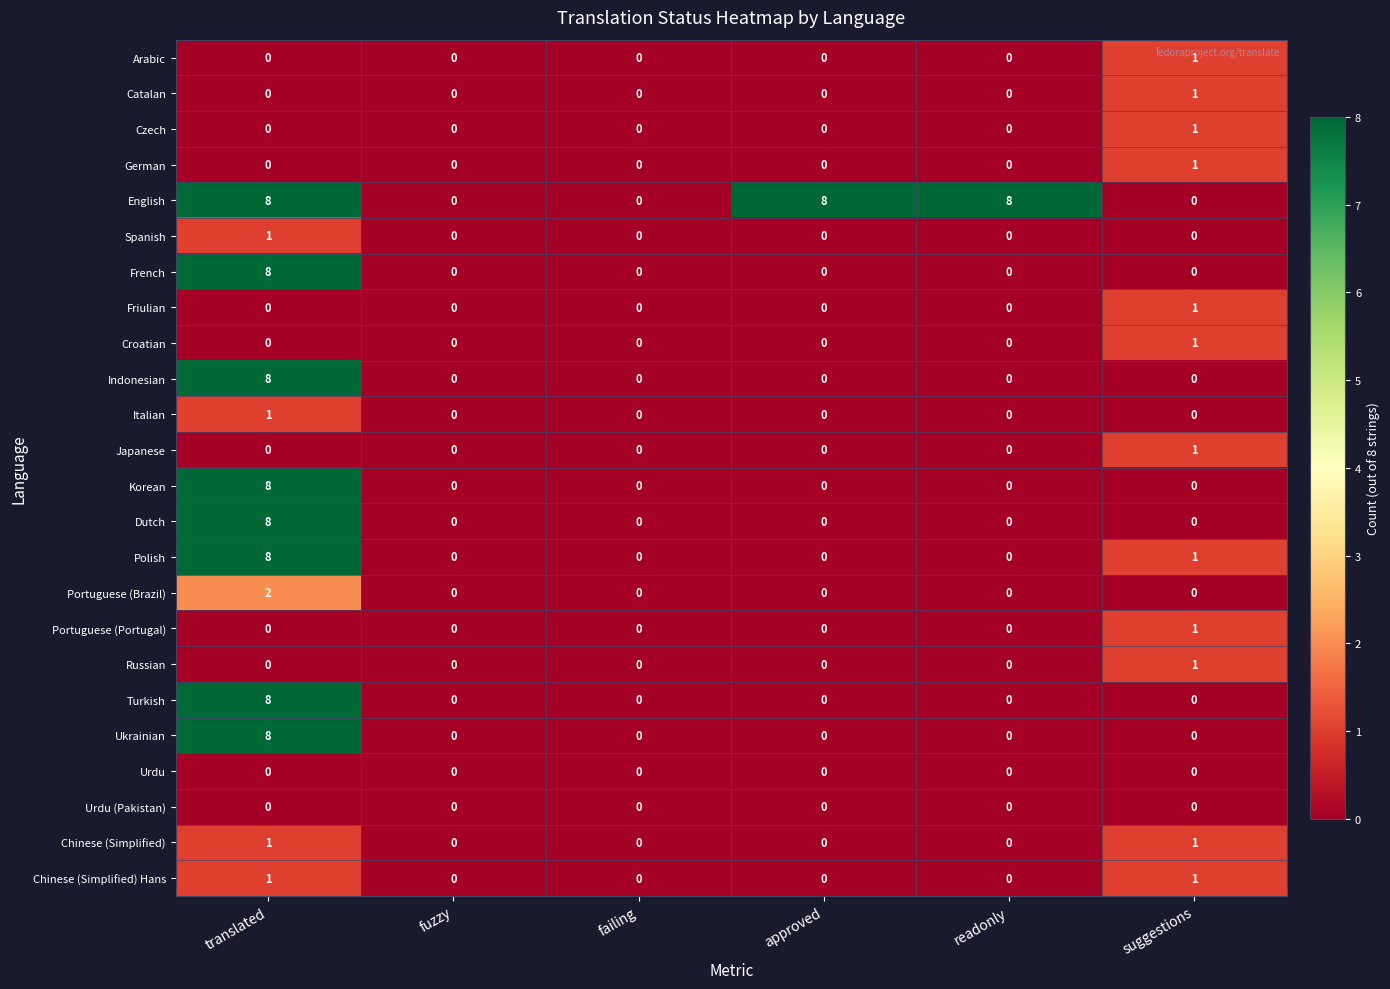

What is the difference between the maximum and minimum values in the Polish series?

8